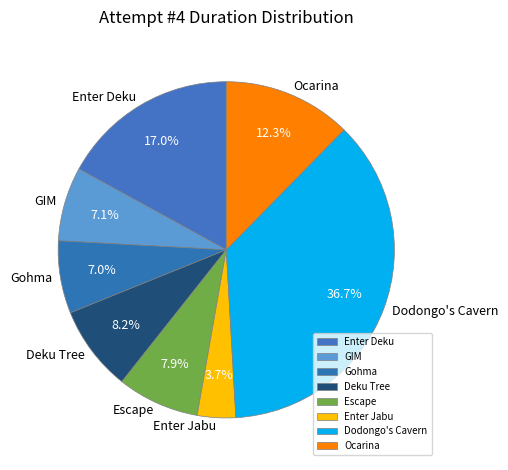

Is there a majority slice in this chart?

No